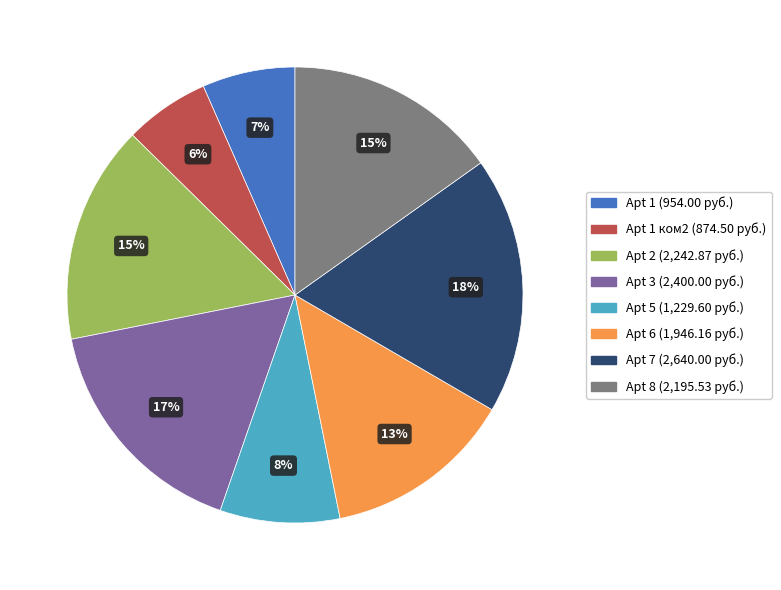

To the nearest percent, what is the average slice percentage?

12%